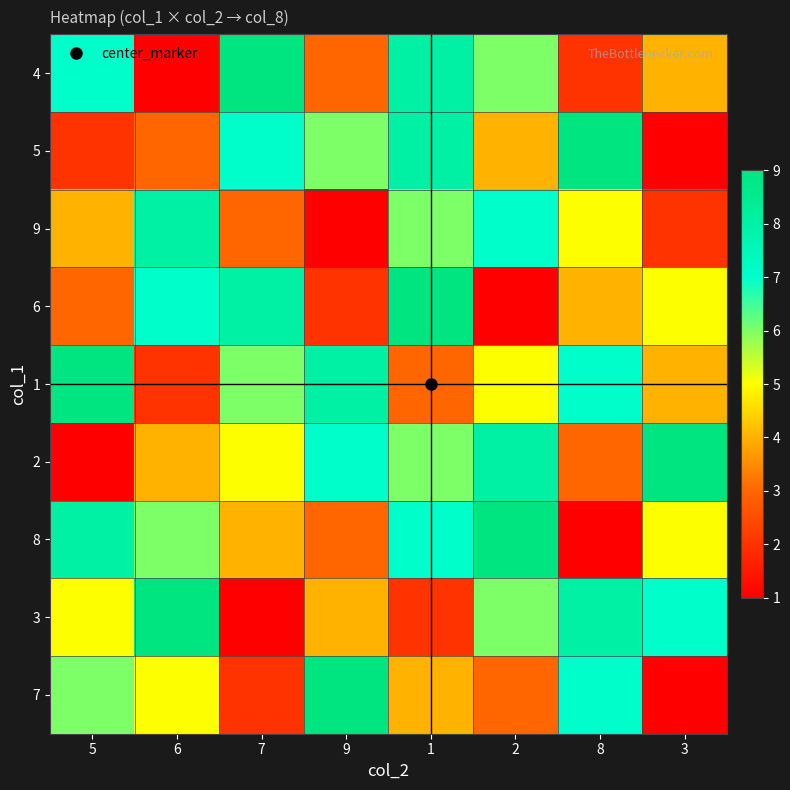

What is the minimum value shown in the chart?

1